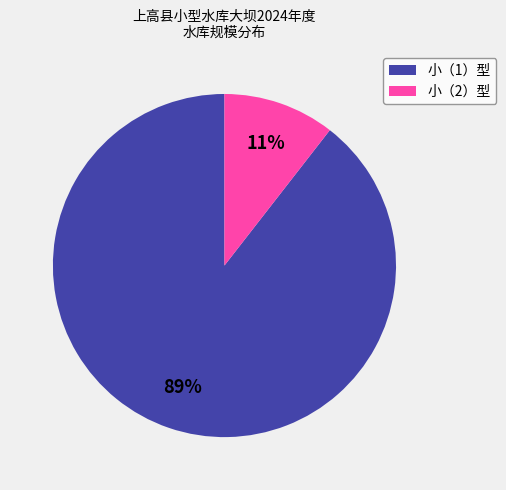

What percentage is the 小（1）型 slice, to the nearest percent?

89%